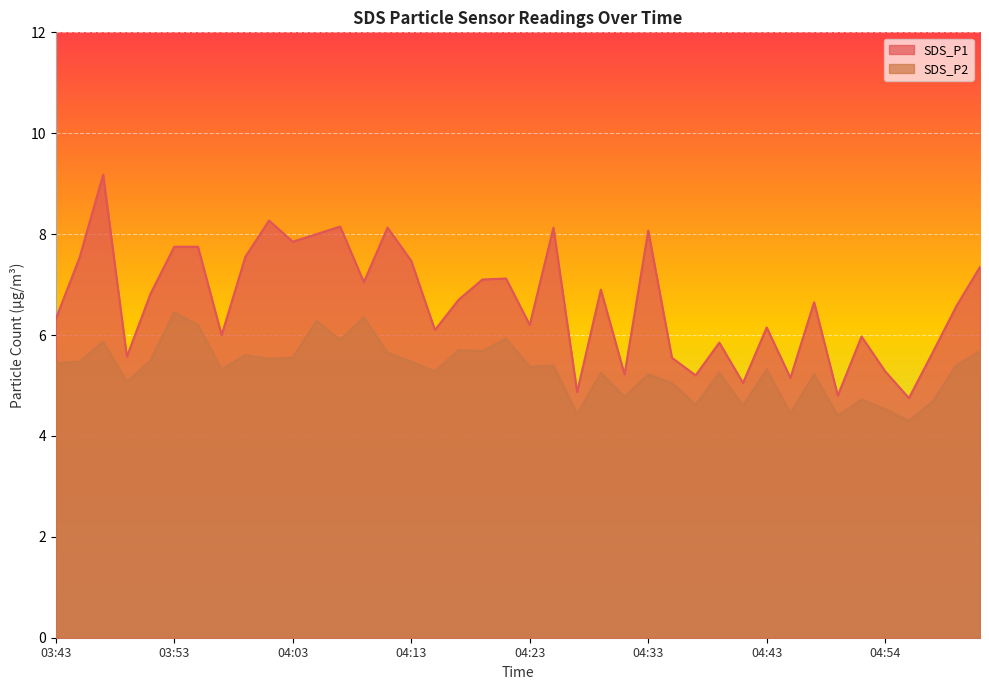

Between 04:45 and 04:35, which is larger?

04:35